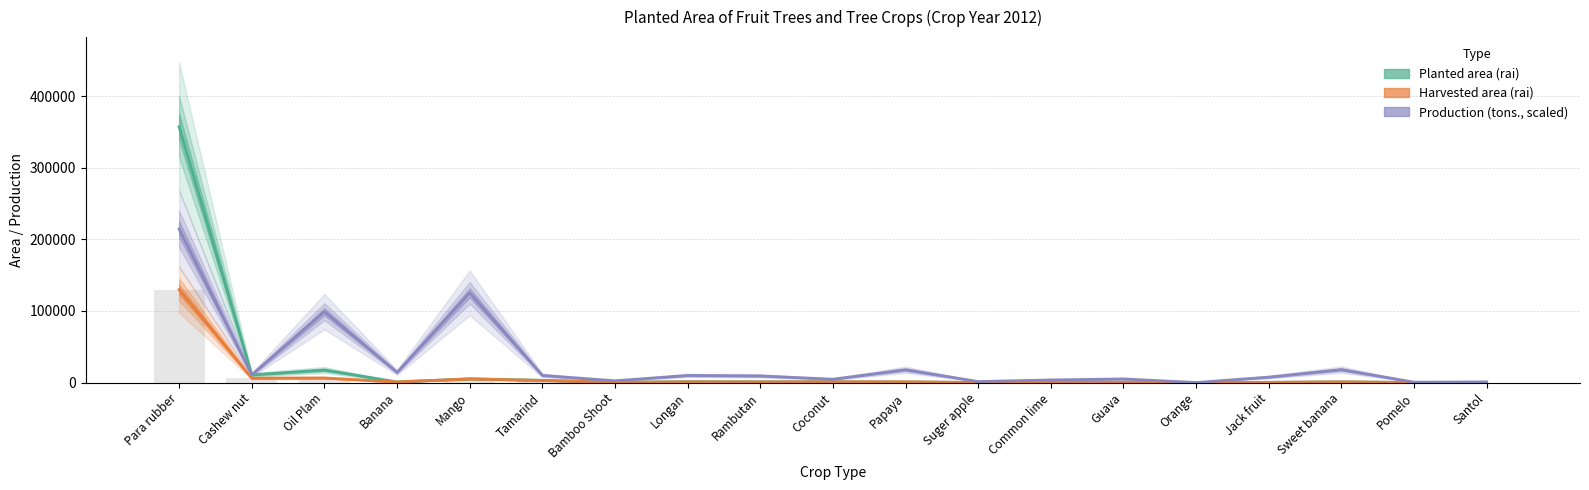

What is the smallest value displayed?

9.0